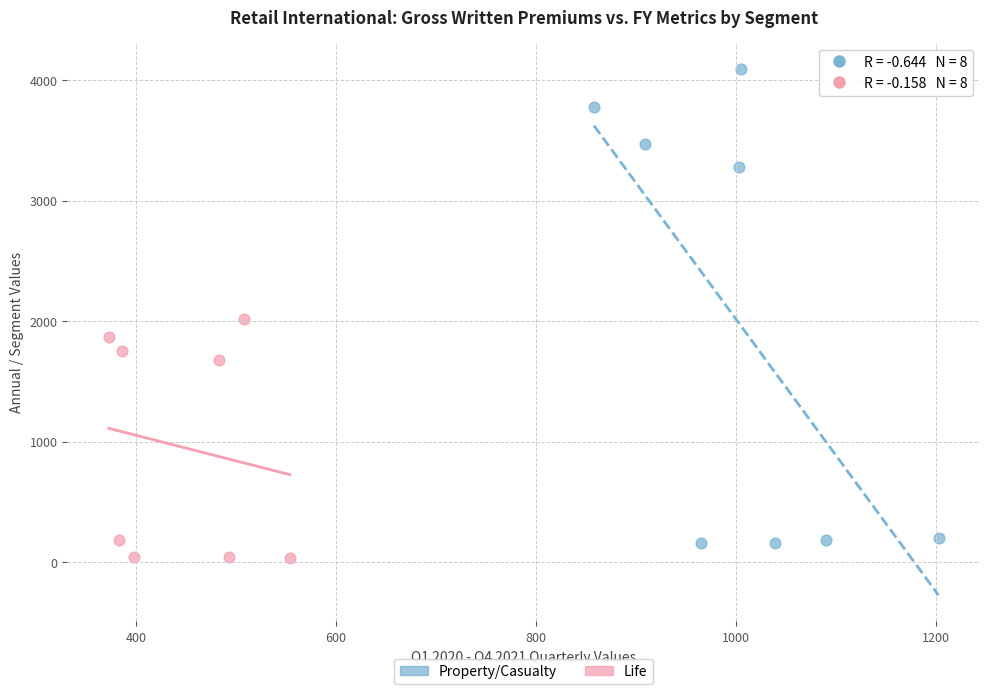

Which series contains the highest Y value?

Property/Casualty